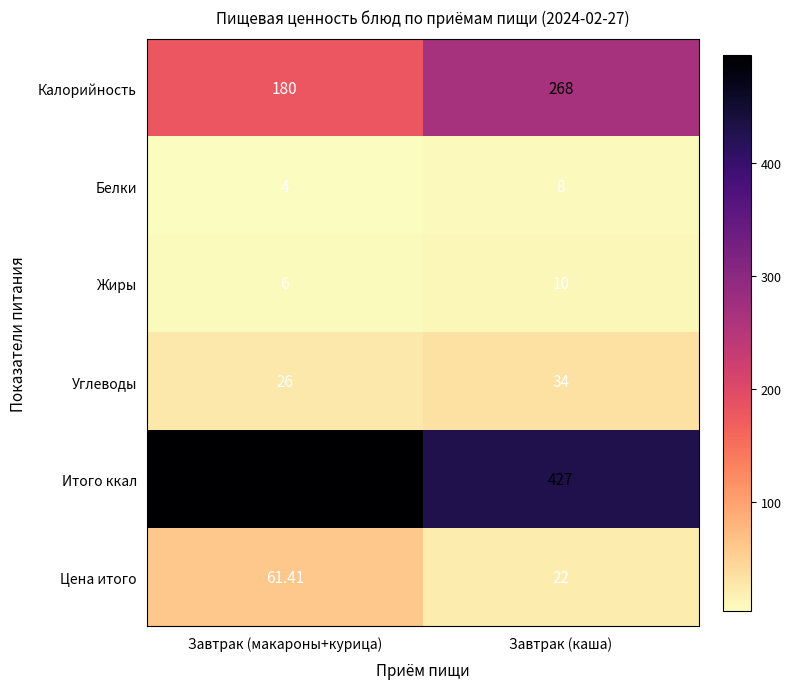

Is the value of Белки at Завтрак (каша) greater than the value of Цена итого at Завтрак (каша)?

No